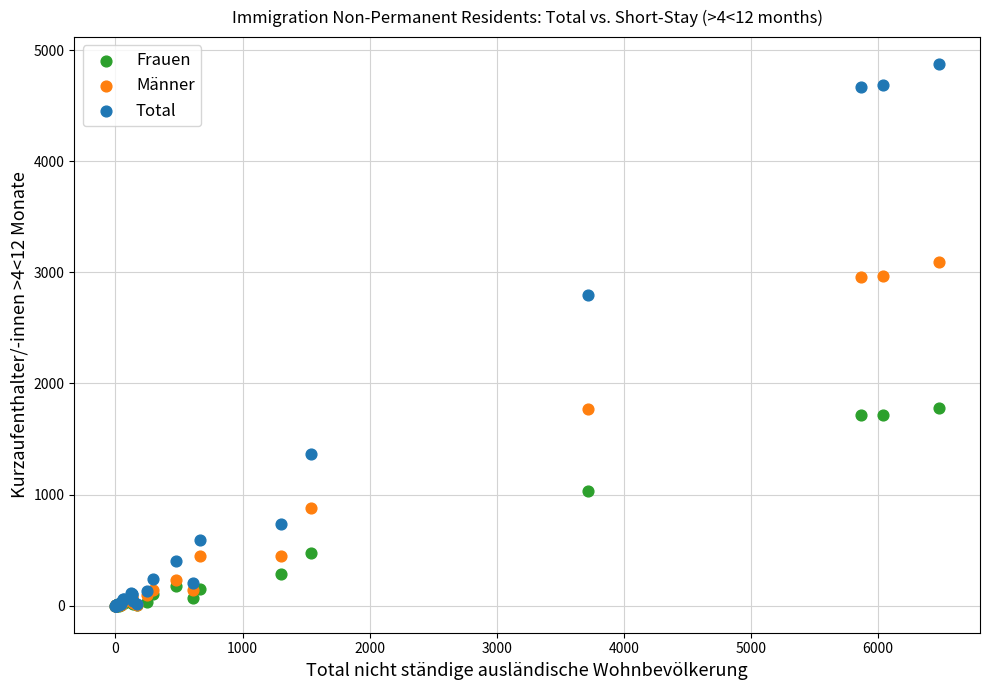

Across all series, what Y value is closest to 2436?

2800